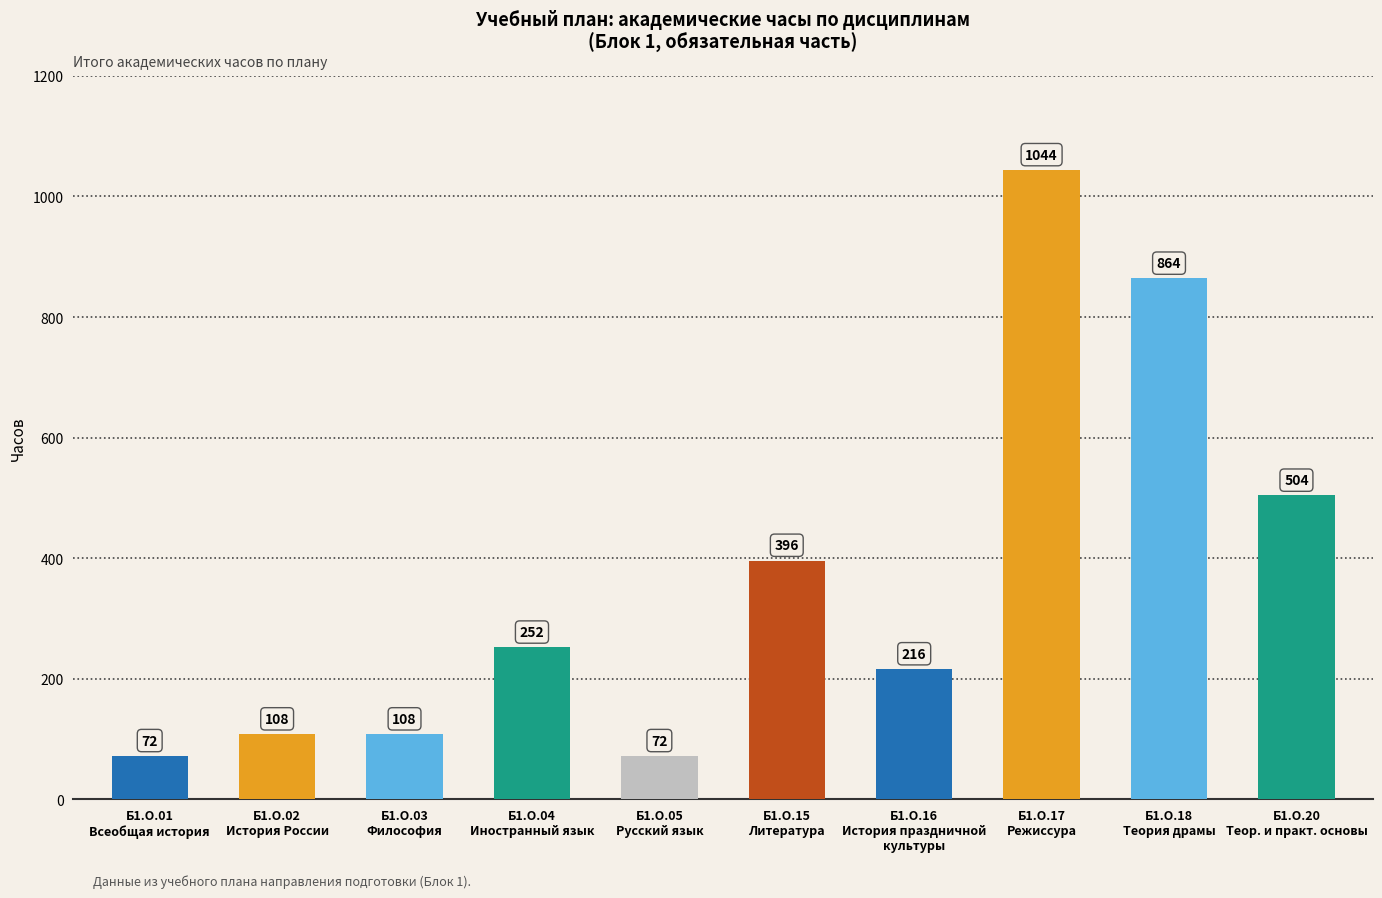

What is the value of the 4th bar from the left?

252